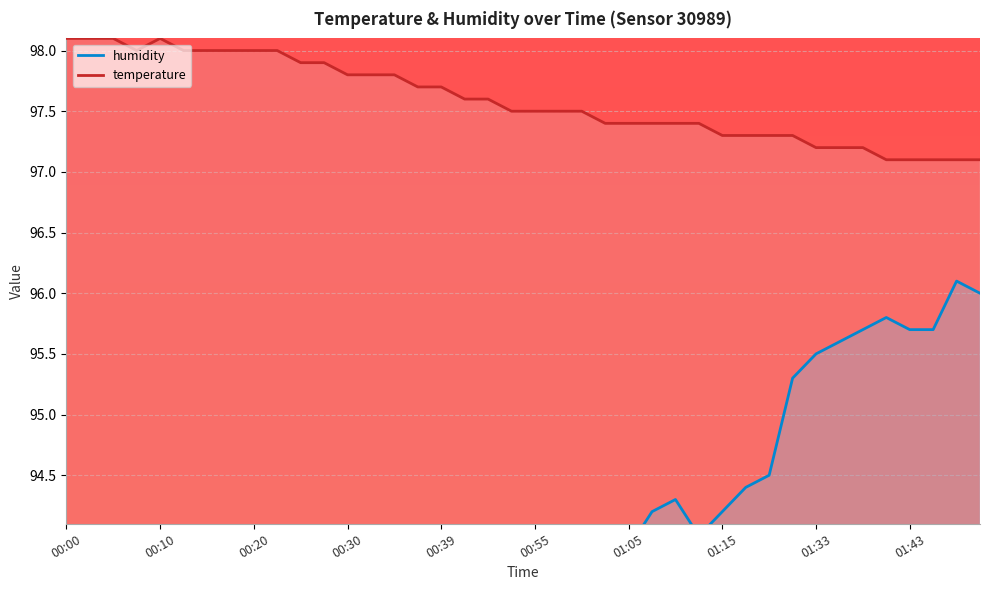

At which category is the sum across all series the highest?

01:48